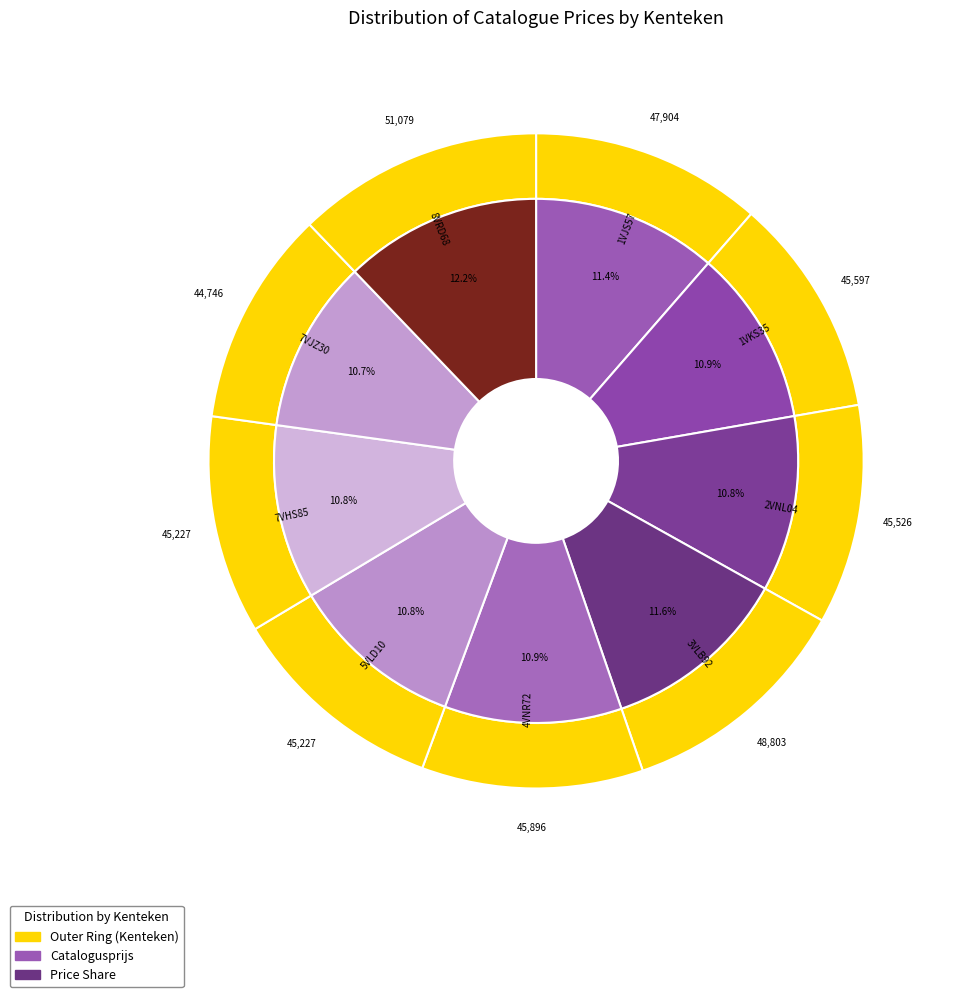

Which slice is the largest?

8VRD68